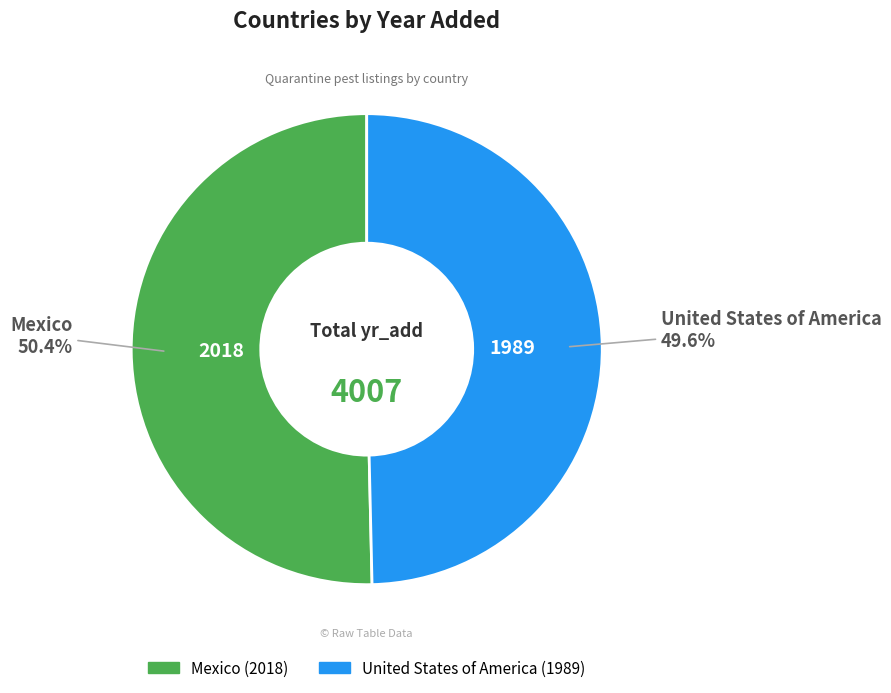

Is there any slice that represents more than half of the pie?

Yes